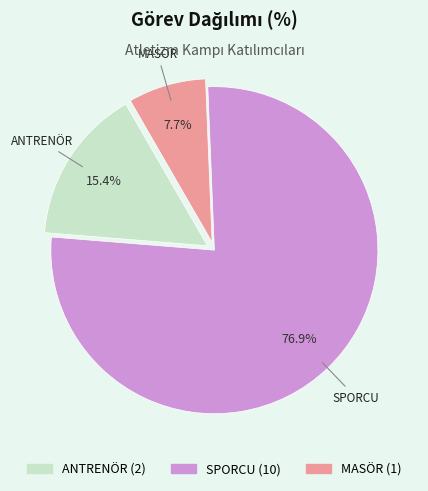

To the nearest percent, what is the combined percentage of ANTRENÖR and SPORCU?

92%